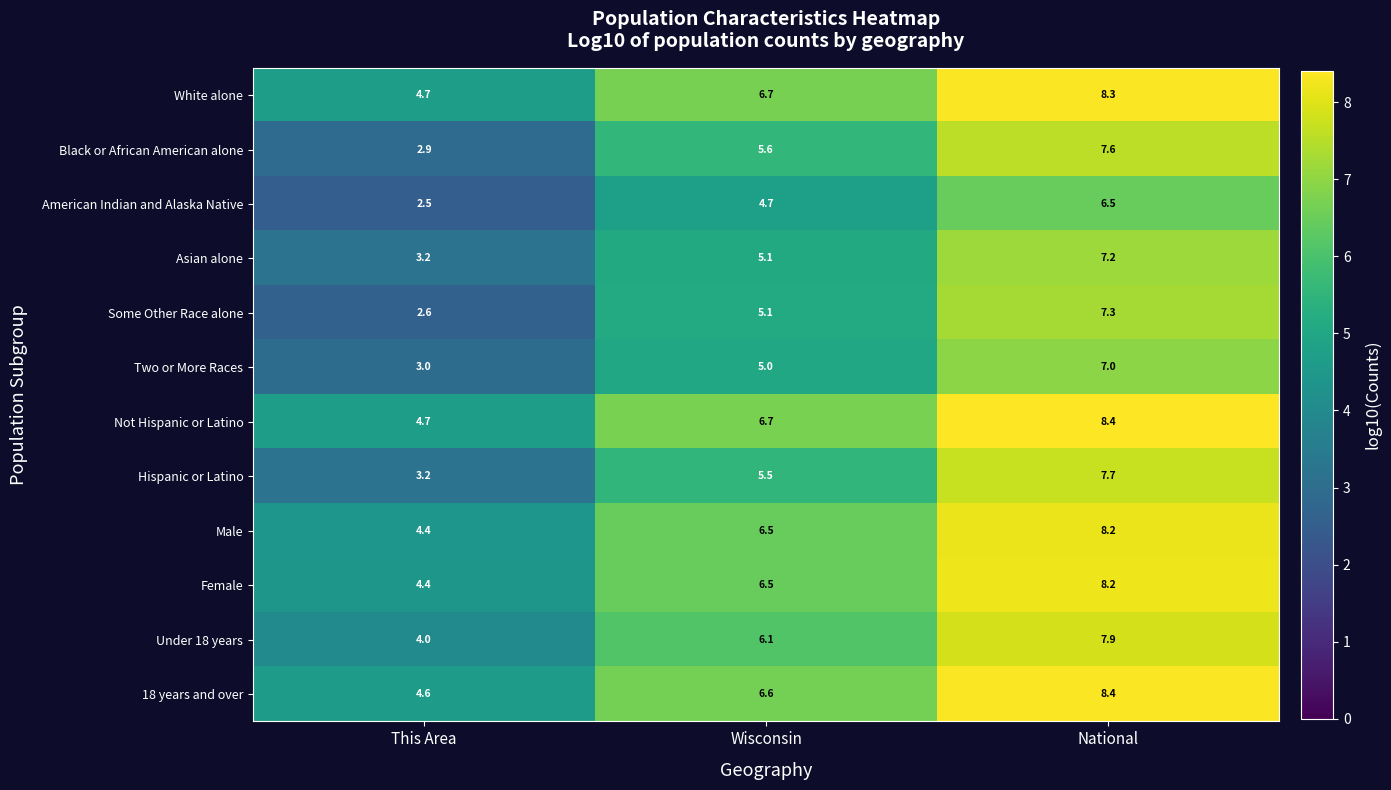

What is the lowest value of the Hispanic or Latino series?

3.2